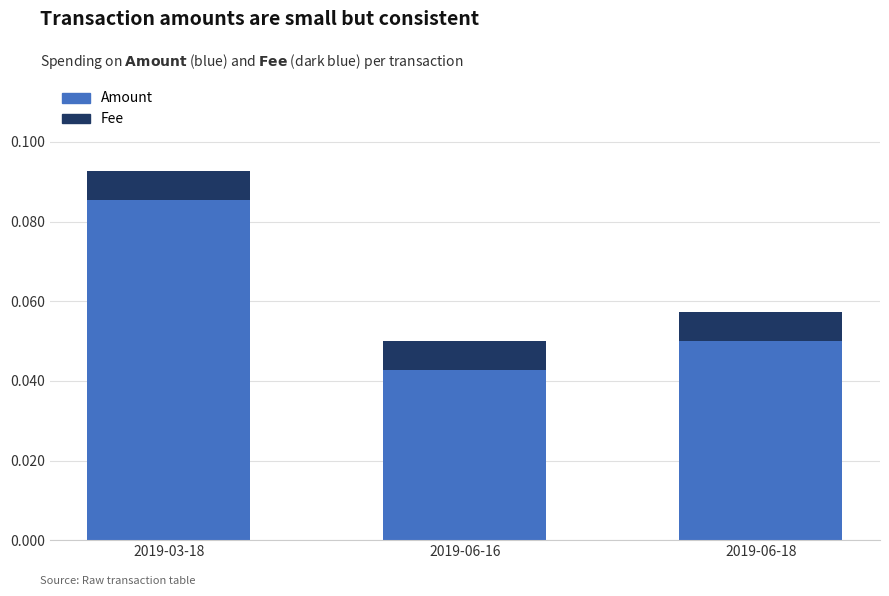

What are all the series names shown in the legend?

Amount, Fee